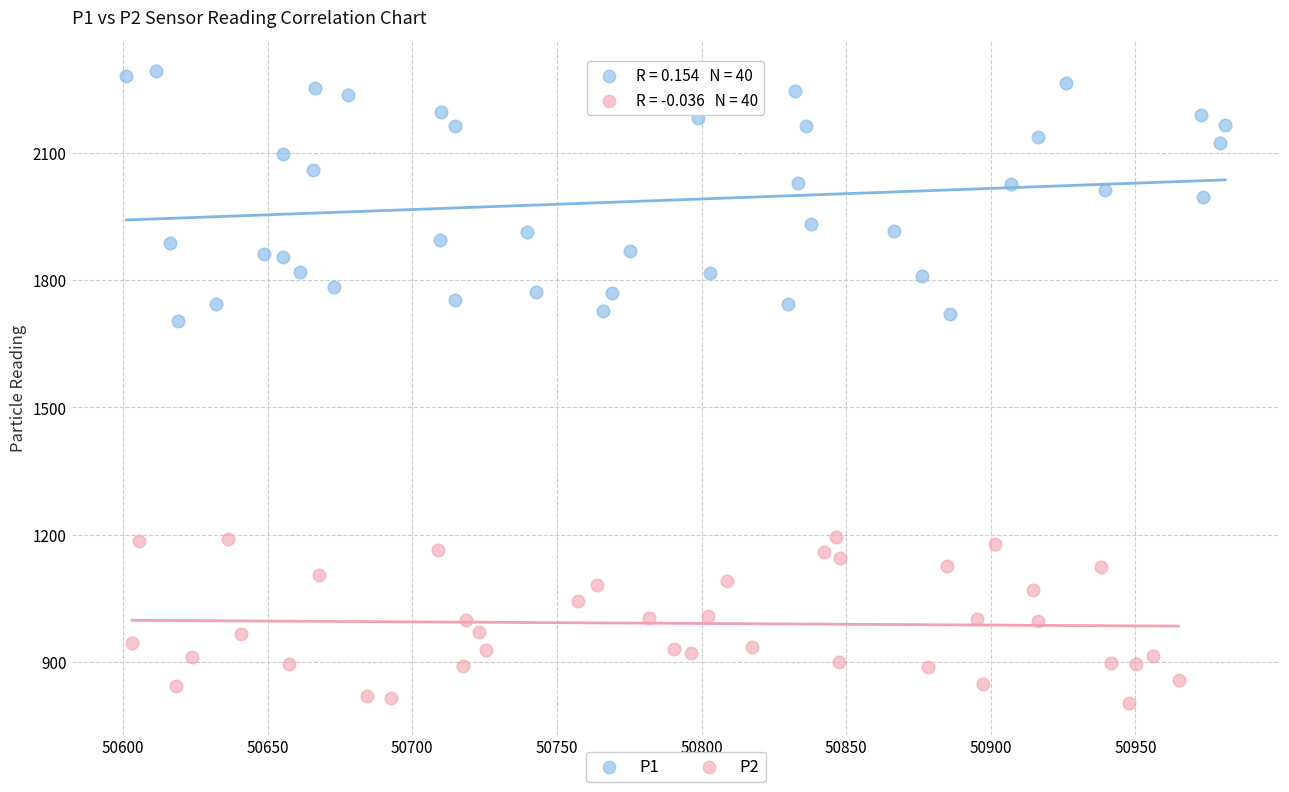

Which series contains the highest Y value?

P1